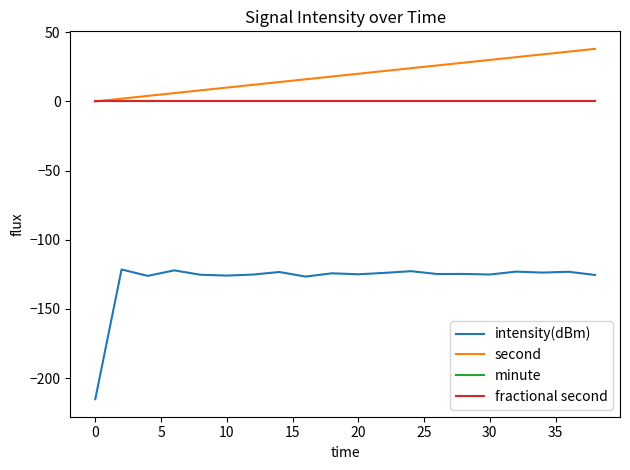

How many lines are shown in the chart?

4